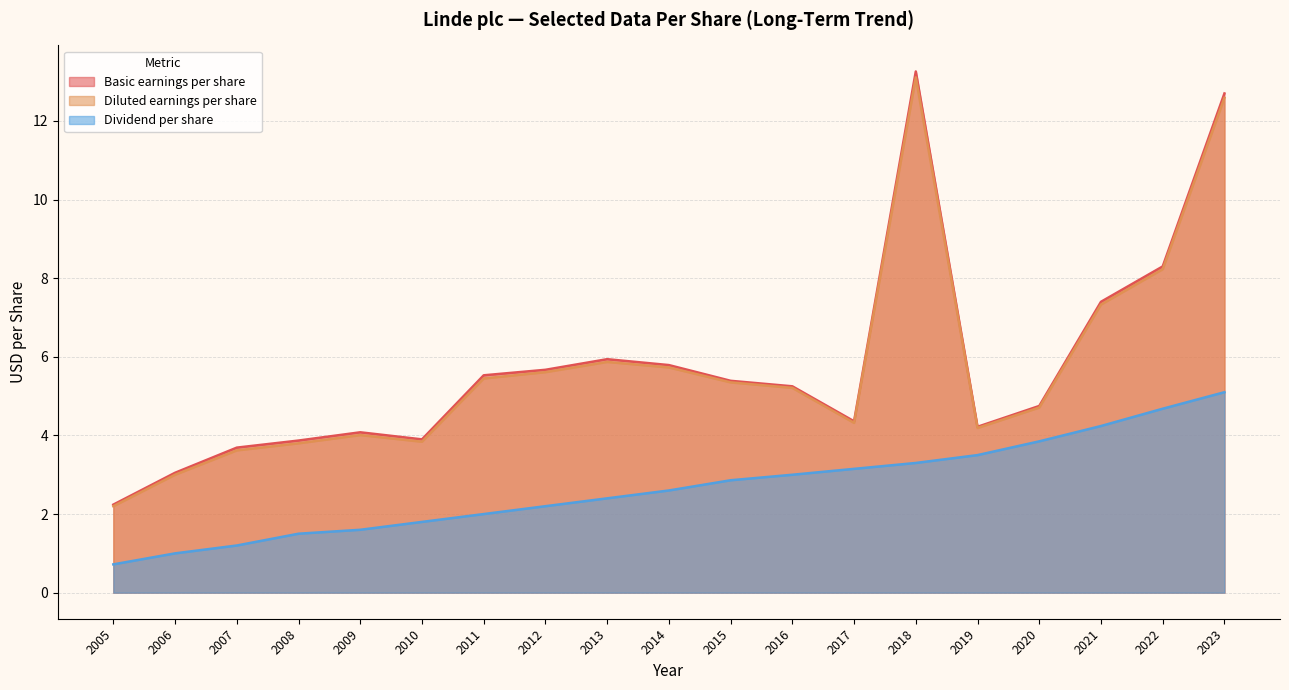

Does the chart display data point markers on the line(s)?

No